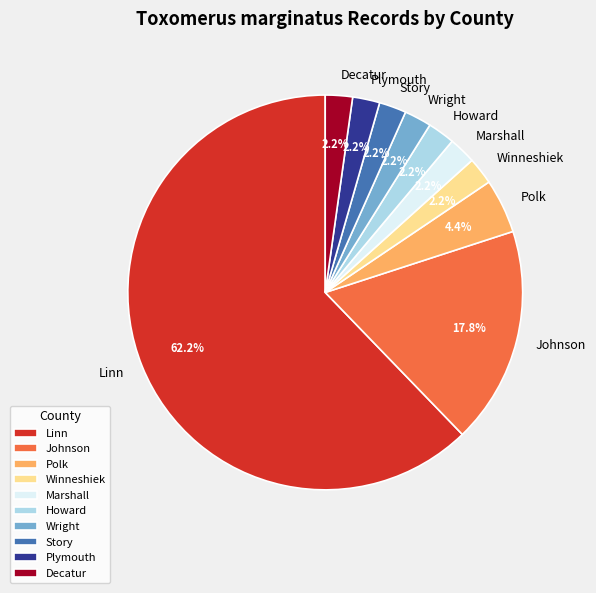

Is there any slice that represents more than half of the pie?

Yes